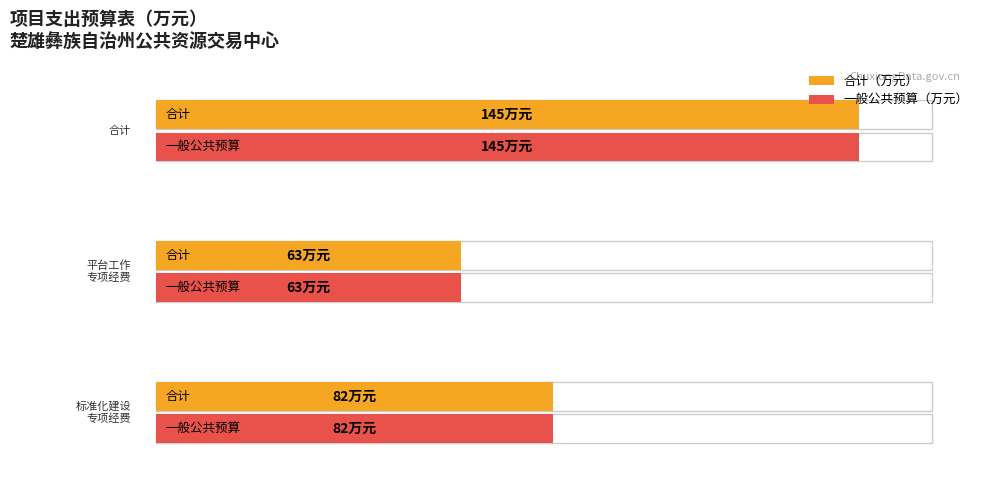

What is the maximum value for 一般公共预算（万元）?

145